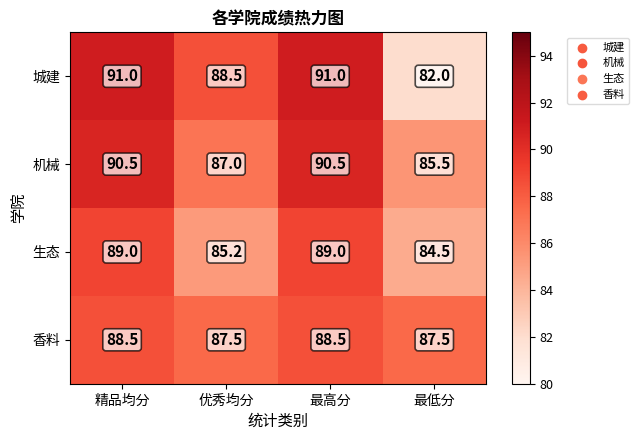

Reading left to right, transcribe all the data shown in this chart.

城建: 91.0	88.5	91.0	82.0
机械: 90.5	87.0	90.5	85.5
生态: 89.0	85.2	89.0	84.5
香料: 88.5	87.5	88.5	87.5